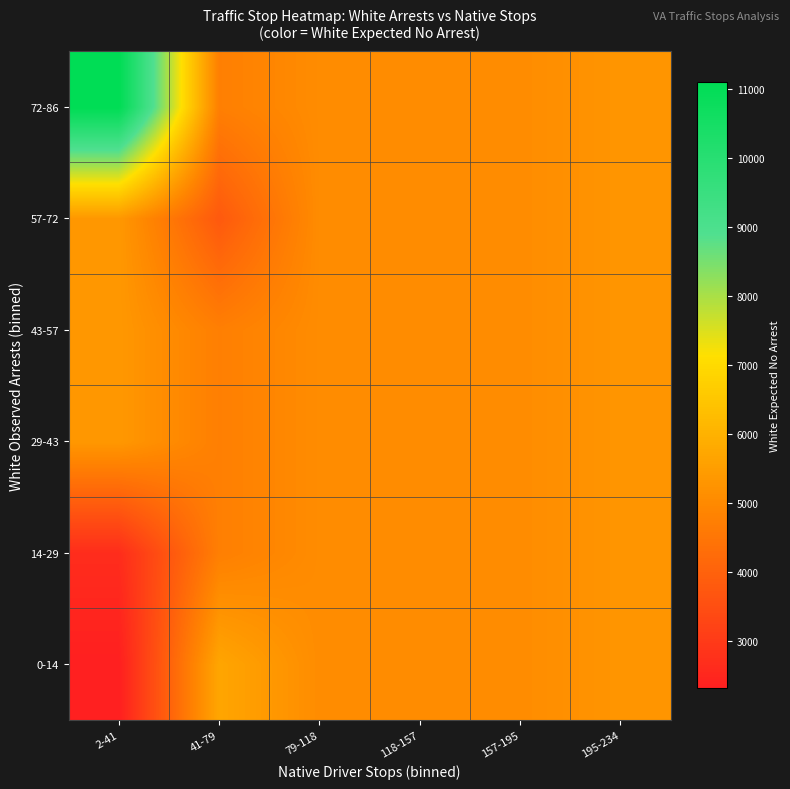

What is the maximum value shown in the chart?

11091.2